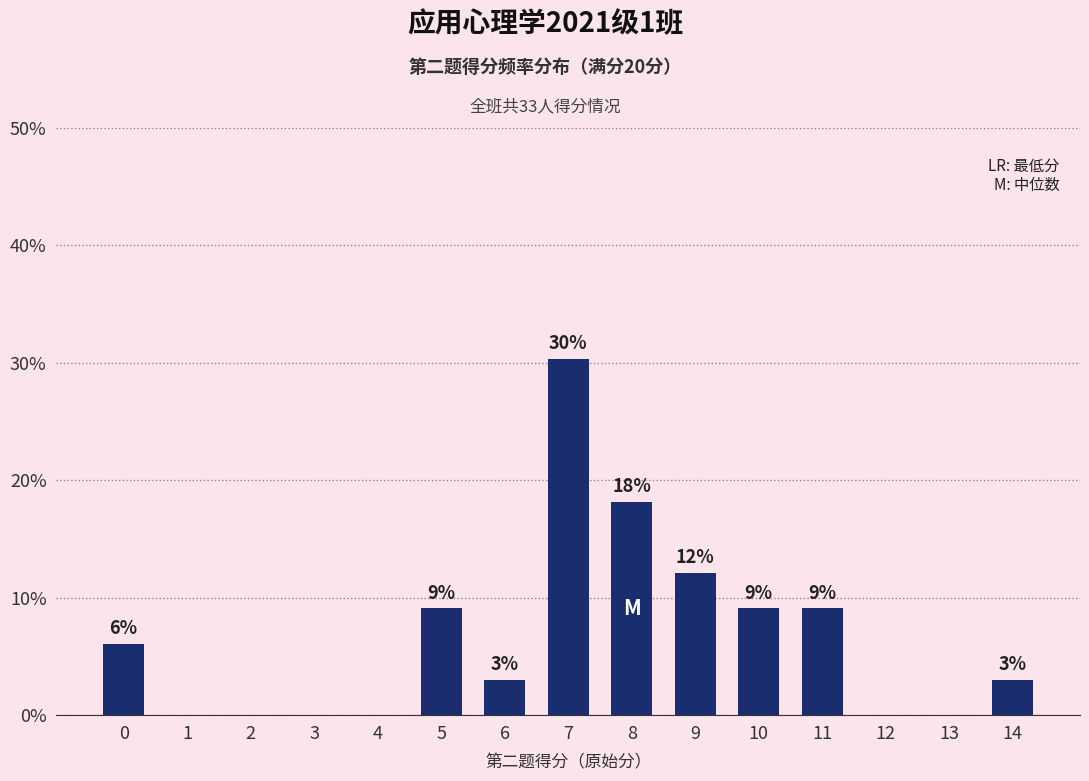

Reading left to right, list all the values displayed in this chart.

0=6.1	1=0.0	2=0.0	3=0.0	4=0.0	5=9.1	6=3.0	7=30.3	8=18.2	9=12.1	10=9.1	11=9.1	12=0.0	13=0.0	14=3.0